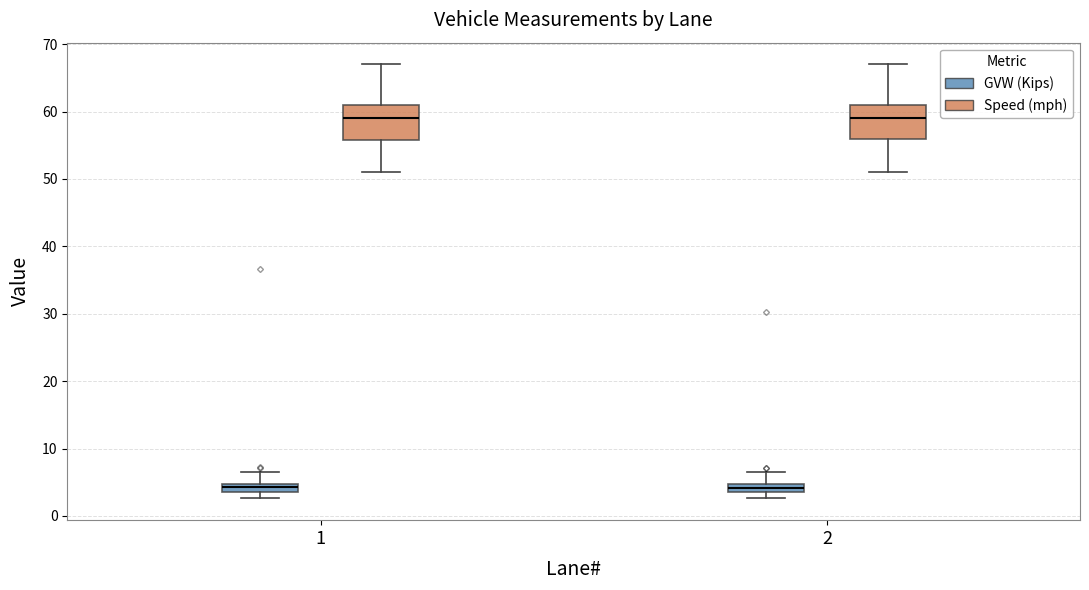

Where does the lower whisker of the box for 1 (GVW (Kips)) end on the y-axis? The values are not printed on the chart, so give them approximately, as read against the axis.

3